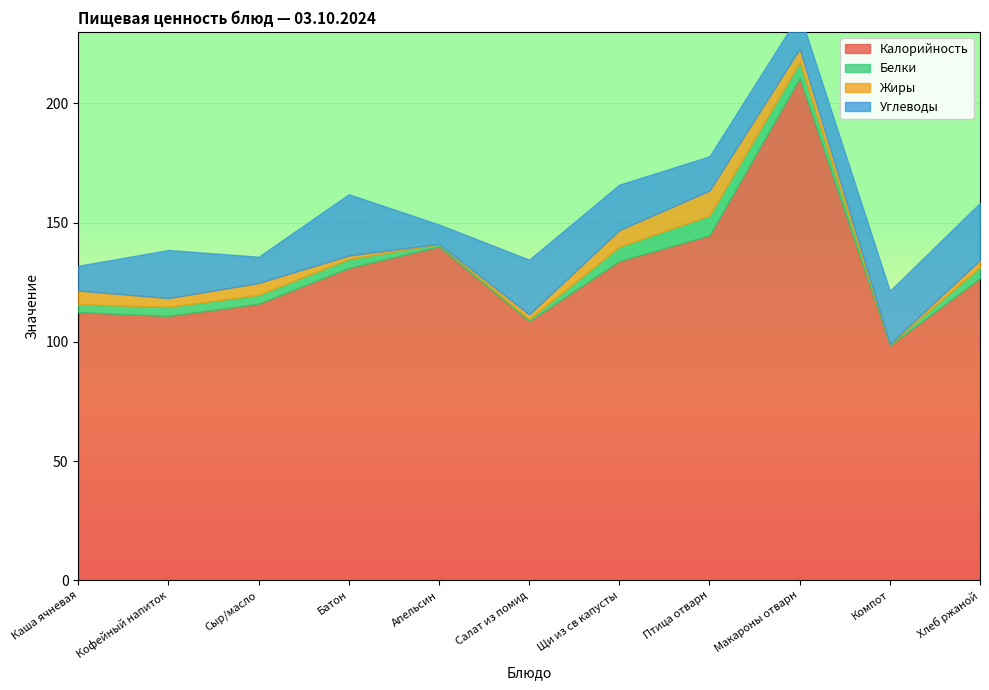

What is the difference between the maximum and second lowest values in the Углеводы series?

15.3